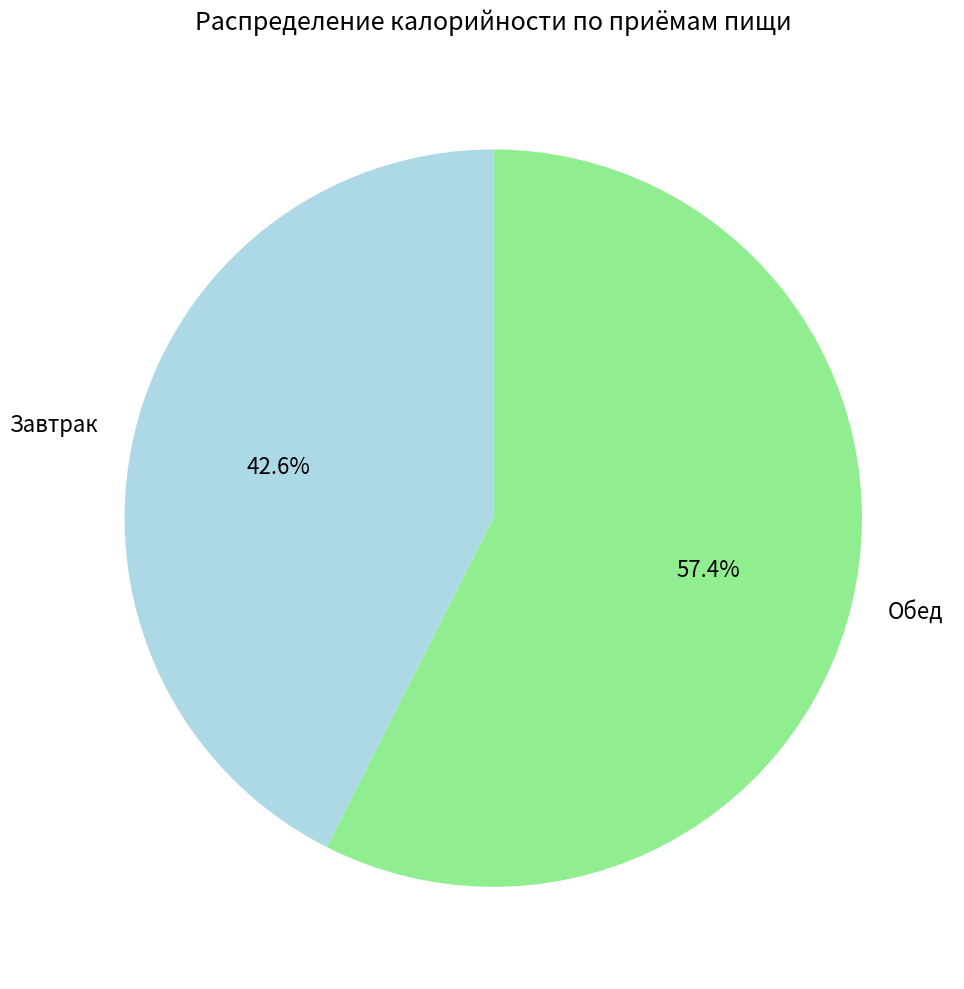

Rank the categories by value from lowest to highest.

Завтрак, Обед